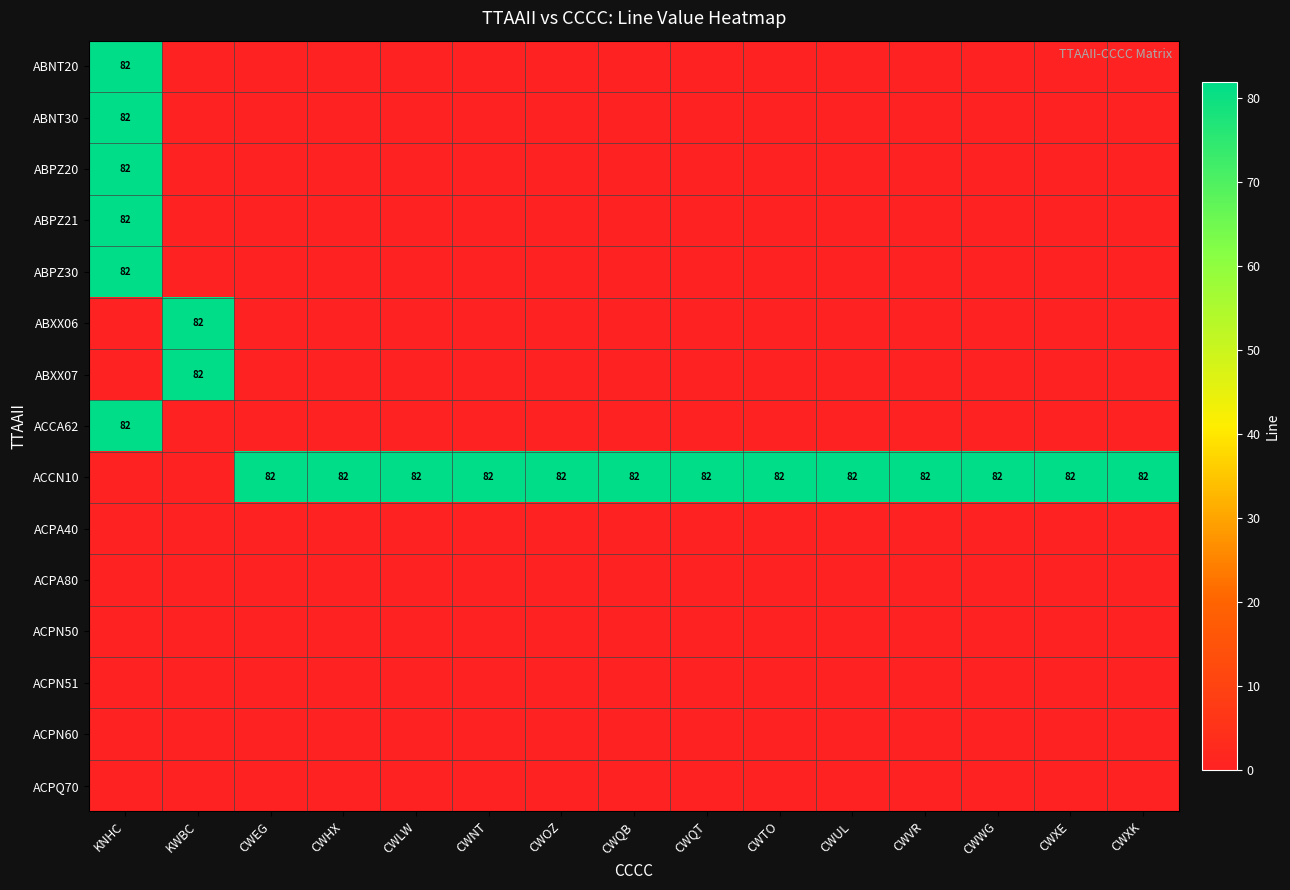

The value of ACCN10 at CWUL is 82. True or false?

True